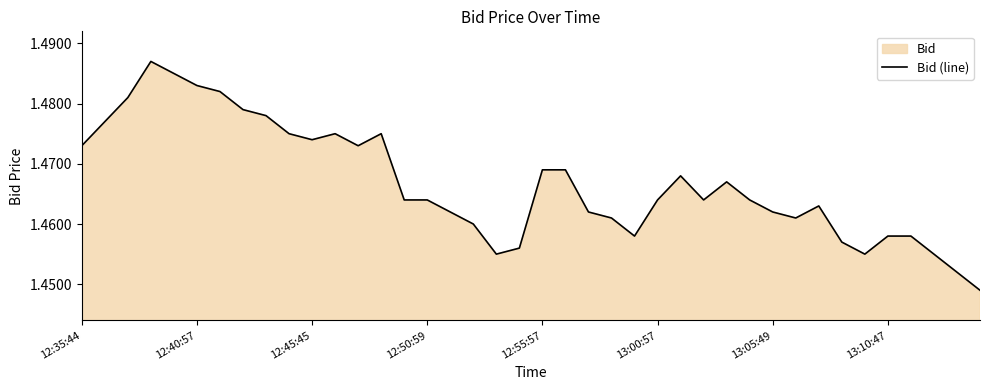

Is it true that the value at 38 is 2.1?

False